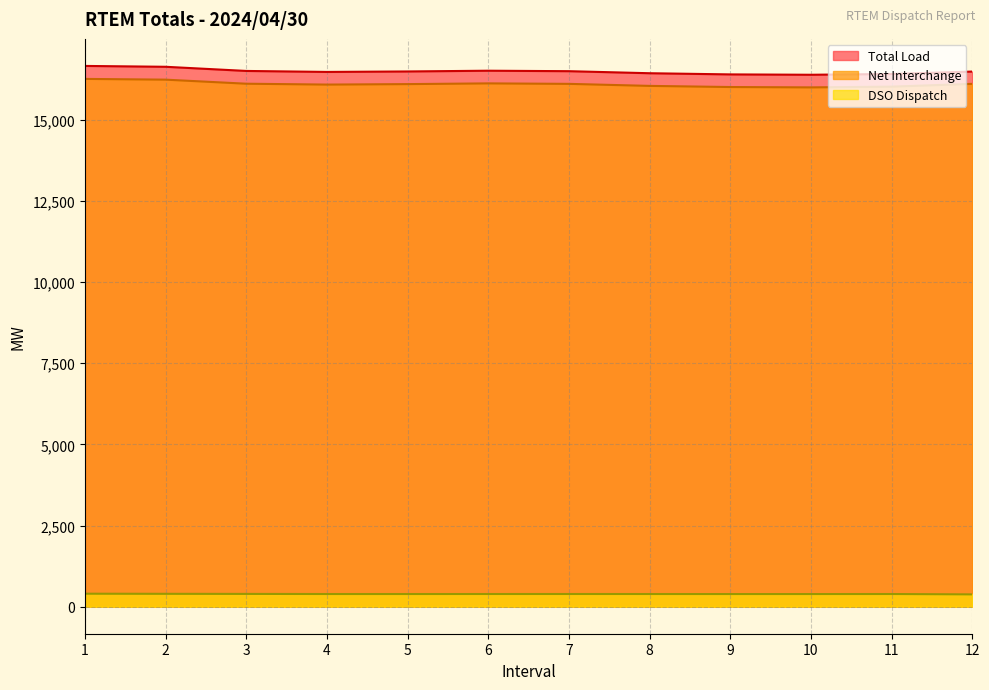

What is the minimum value for DSO Dispatch?

378.6